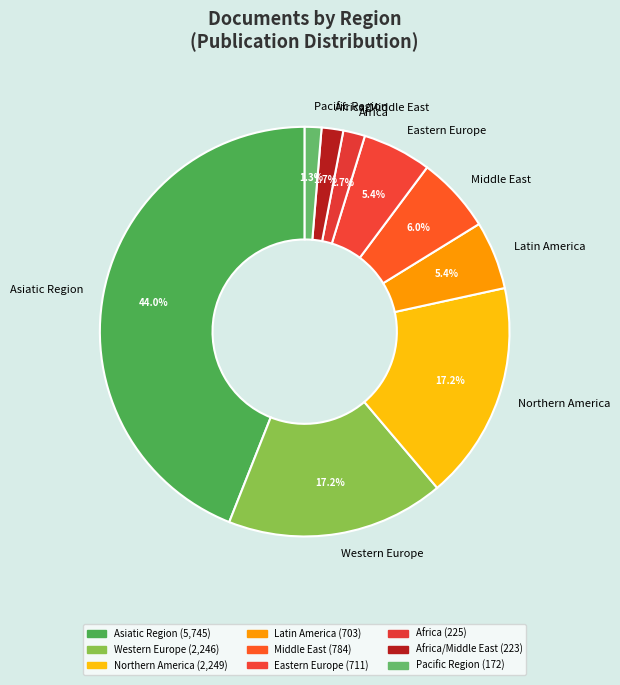

To the nearest percent, what portion does Africa/Middle East represent?

2%